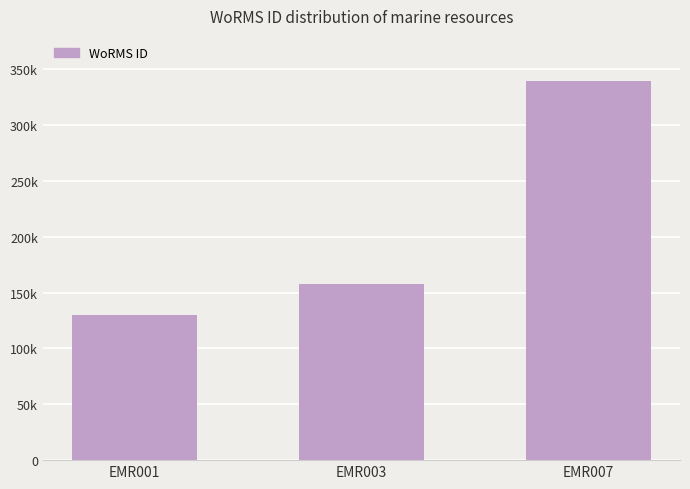

Reading left to right, extract all data points from this chart.

EMR001=129840	EMR003=157392	EMR007=339374